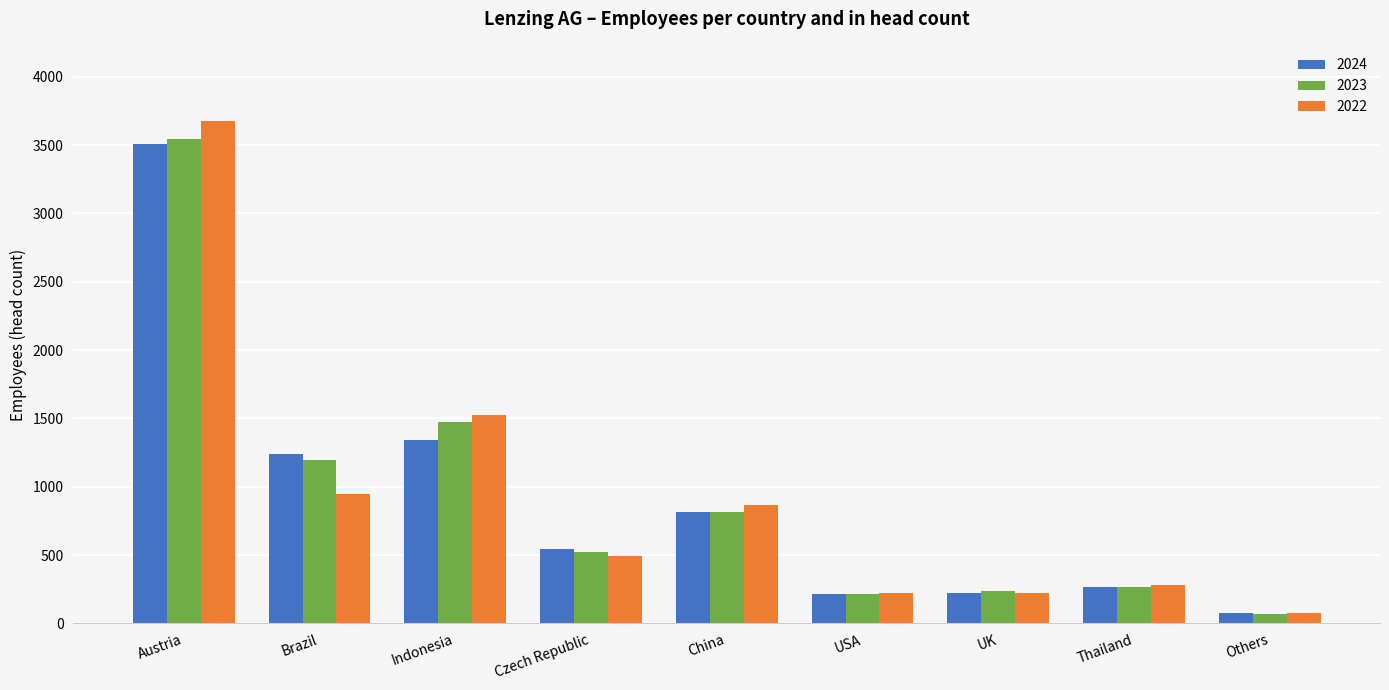

True or false: 2024 has a value of 541 at Czech Republic.

True